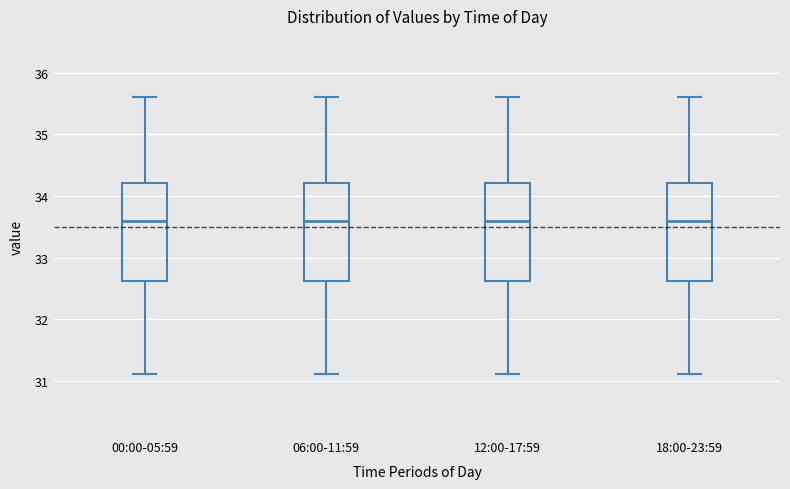

Reading left to right, read every box against the y-axis: the position of its median line, the range the box covers, and the ends of its whiskers. The values are not printed on the chart, so give them approximately, as read against the axis.

00:00-05:59: median 33.6, box 32.6 to 34.2, whiskers 31.1 to 35.6
06:00-11:59: median 33.6, box 32.6 to 34.2, whiskers 31.1 to 35.6
12:00-17:59: median 33.6, box 32.6 to 34.2, whiskers 31.1 to 35.6
18:00-23:59: median 33.6, box 32.6 to 34.2, whiskers 31.1 to 35.6